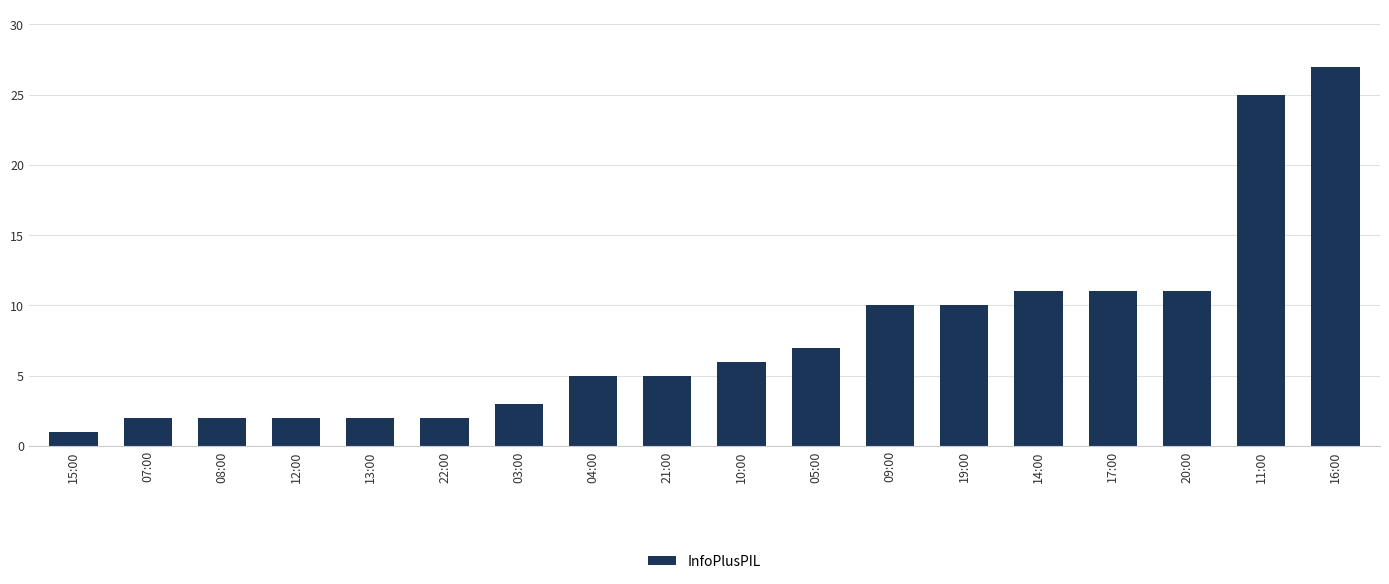

Reading right to left, list all the values displayed in this chart.

27	25	11	11	11	10	10	7	6	5	5	3	2	2	2	2	2	1